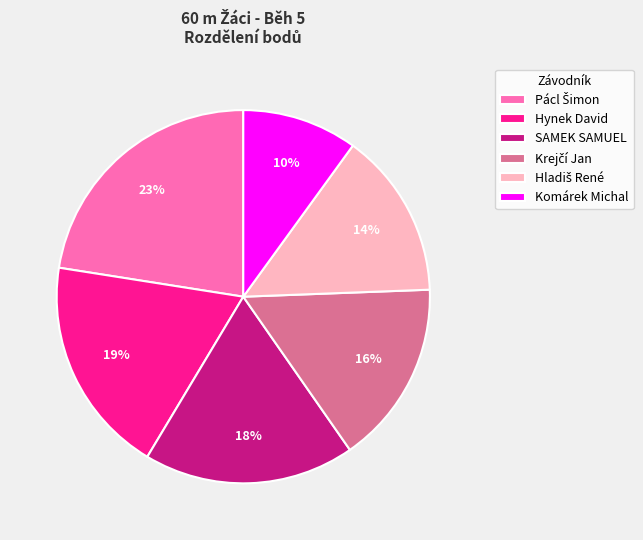

Is it true that SAMEK SAMUEL is 18% of the pie?

True